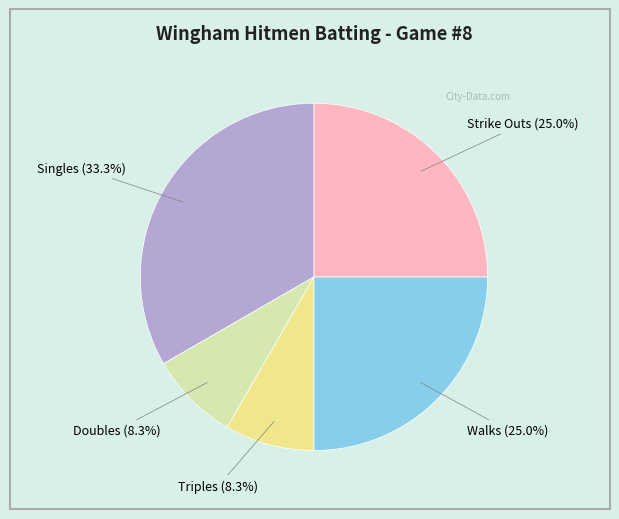

Is there a majority slice in this chart?

No